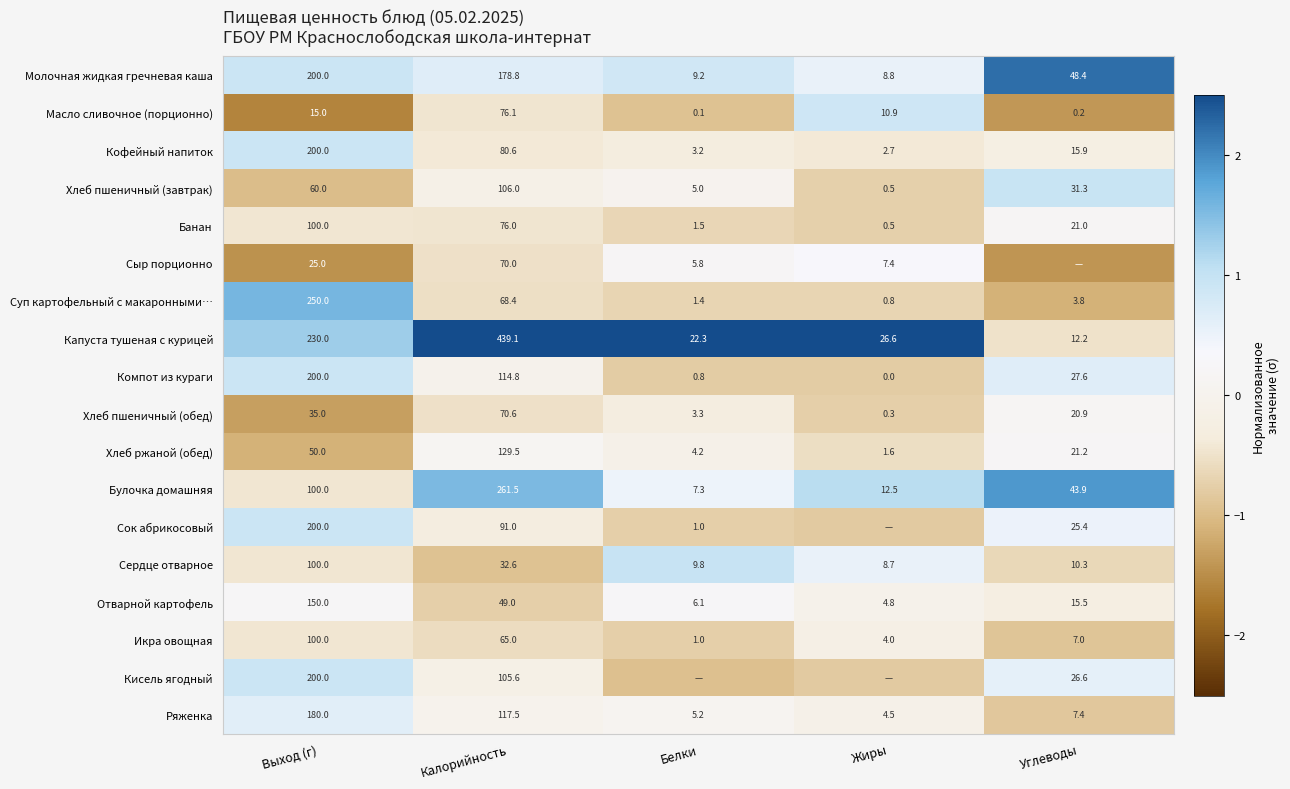

Which category has the lowest value in the Отварной картофель series?

Жиры